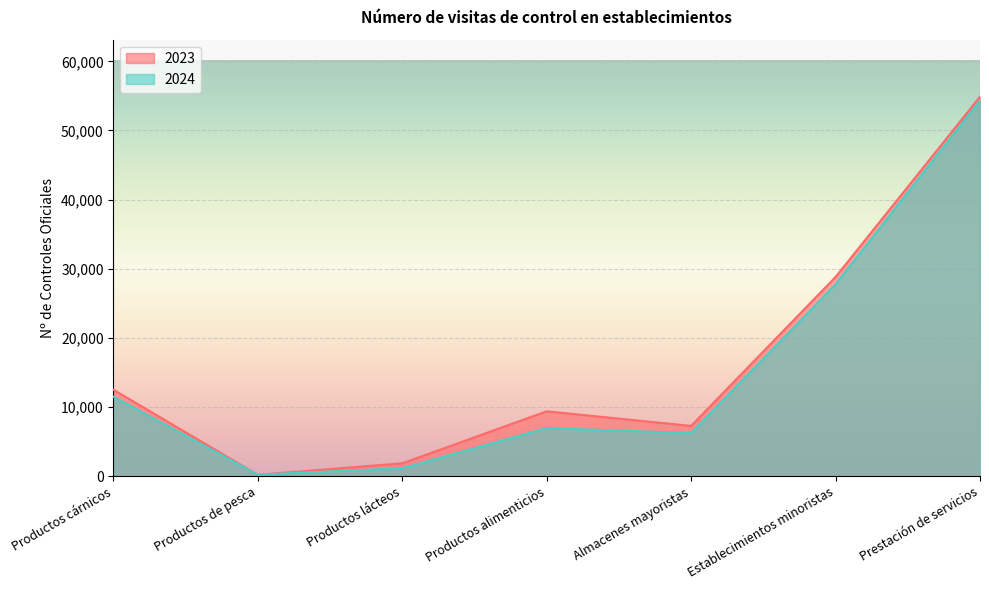

What value does the 2023 series have at Productos lácteos, to the nearest 10?

1900